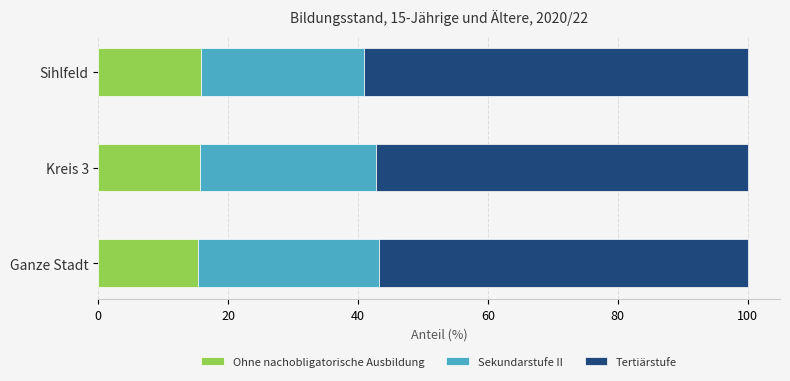

What is the total value across all series at Ganze Stadt?

100.0